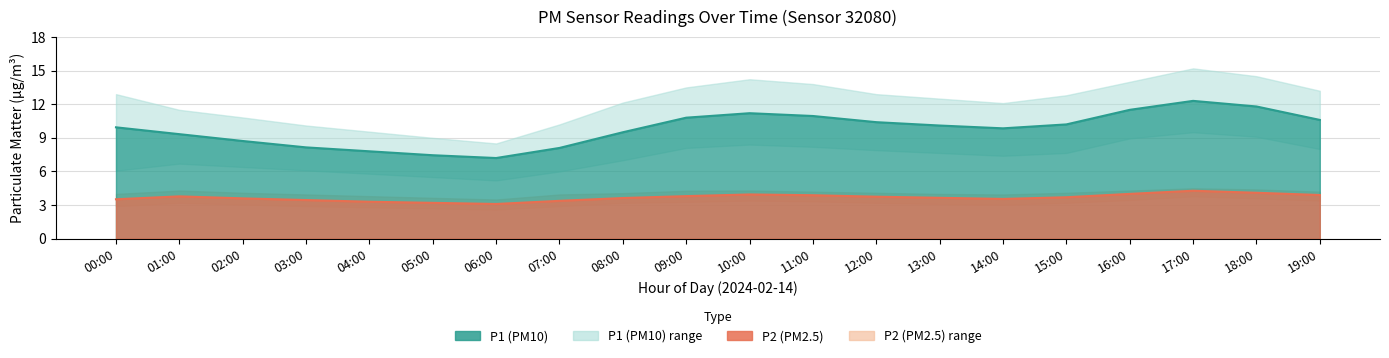

What is the difference between the maximum and second lowest values in the P2_lower series?

1.1